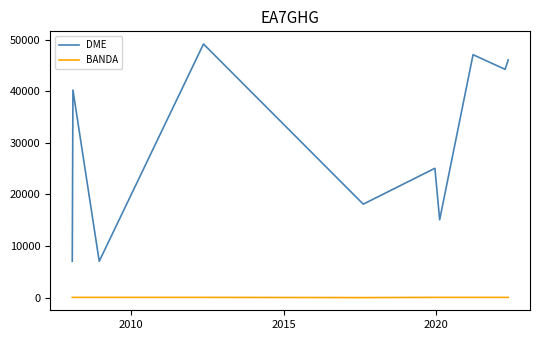

Which series has the largest total across all categories?

DME